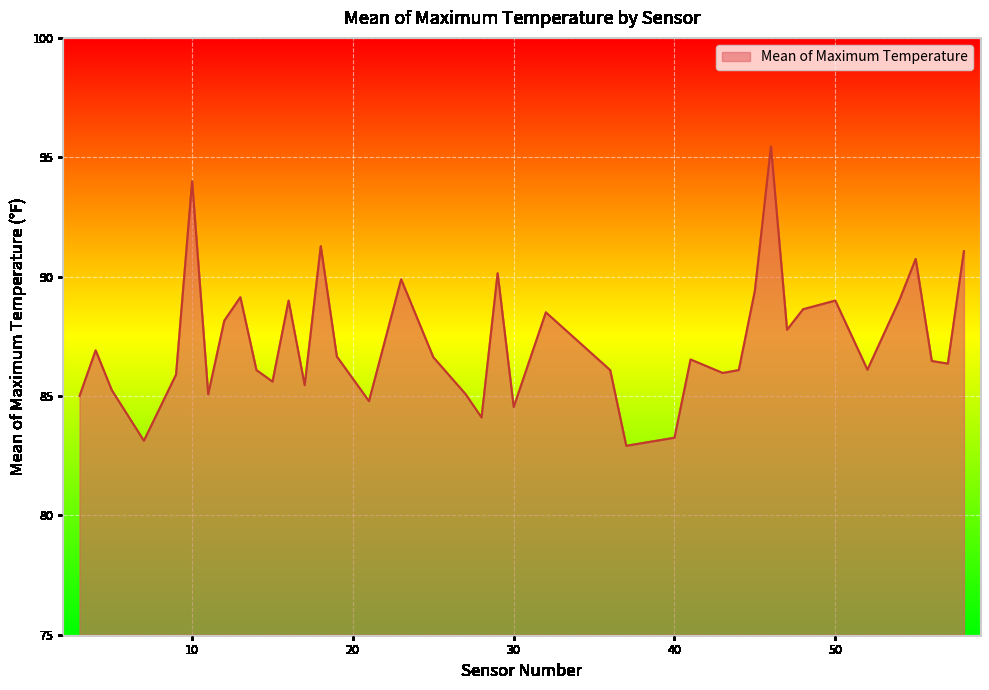

What is the greatest value displayed?

95.5